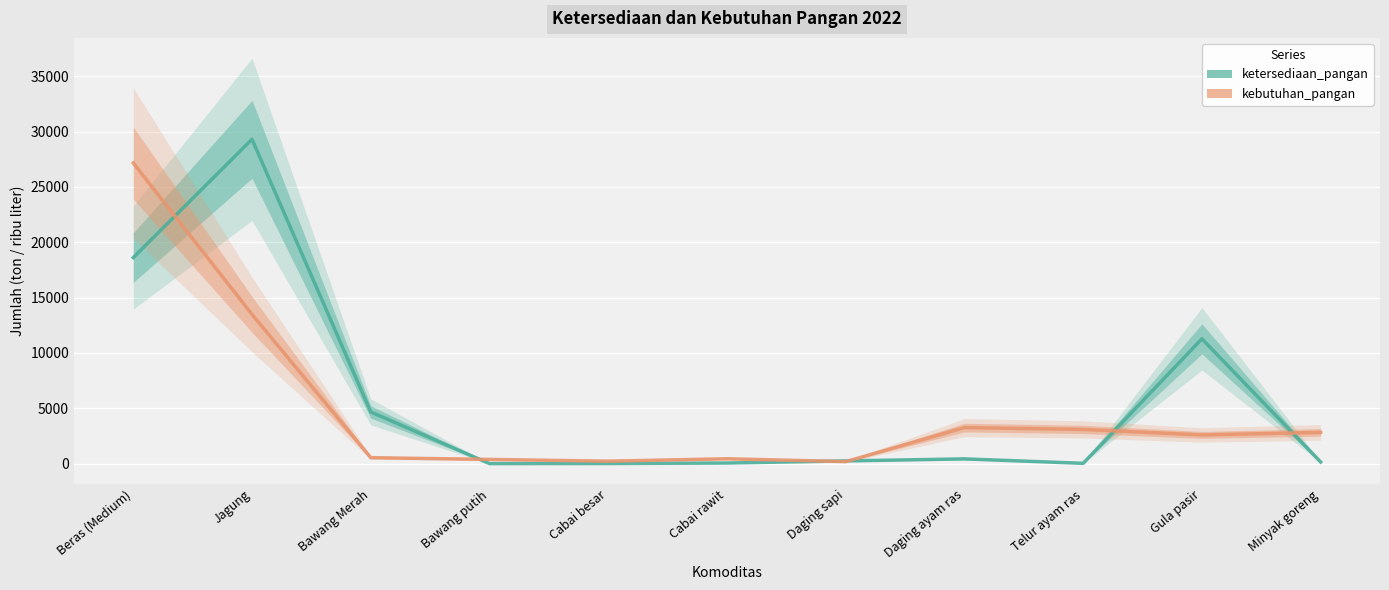

True or false: kebutuhan_pangan has more than 2 interior local peaks.

False